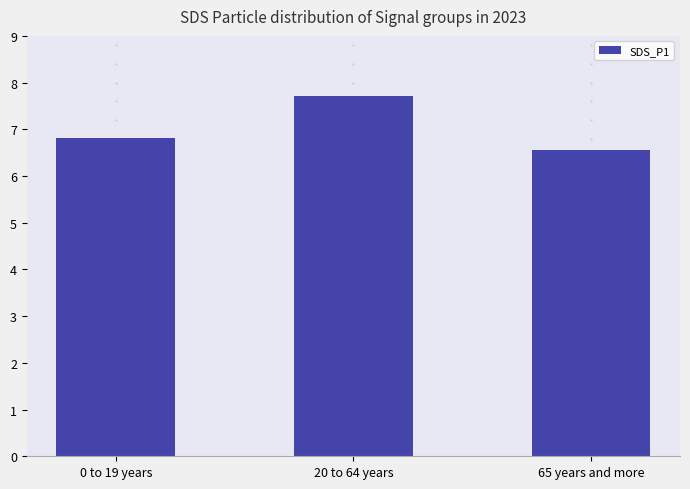

Count the values in the range 6 to 7.

2